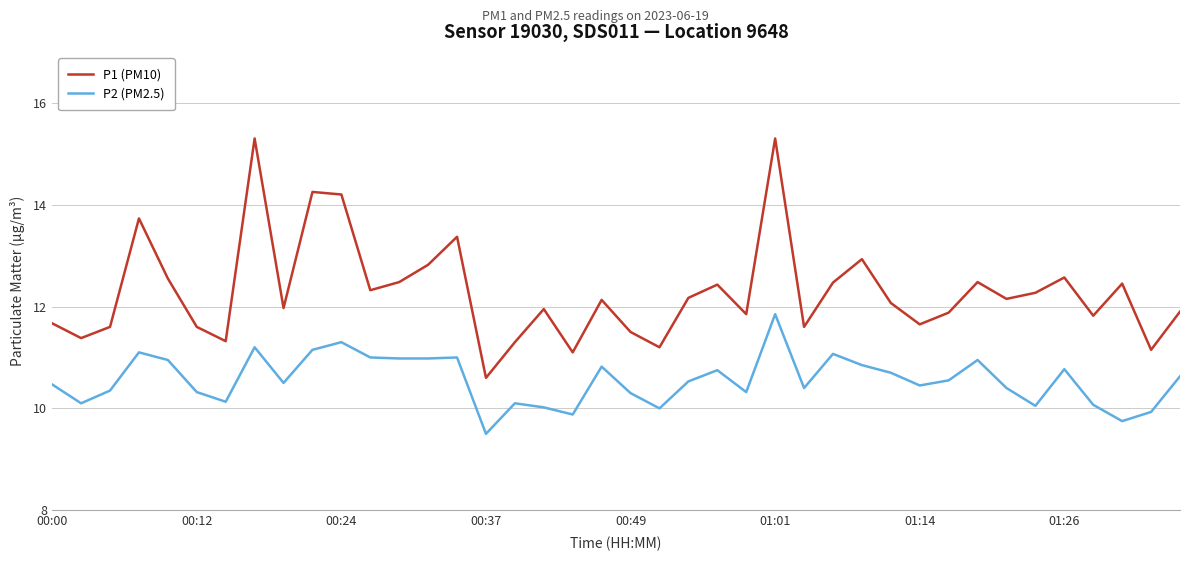

What is the lowest value of the P2 (PM2.5) series?

9.5